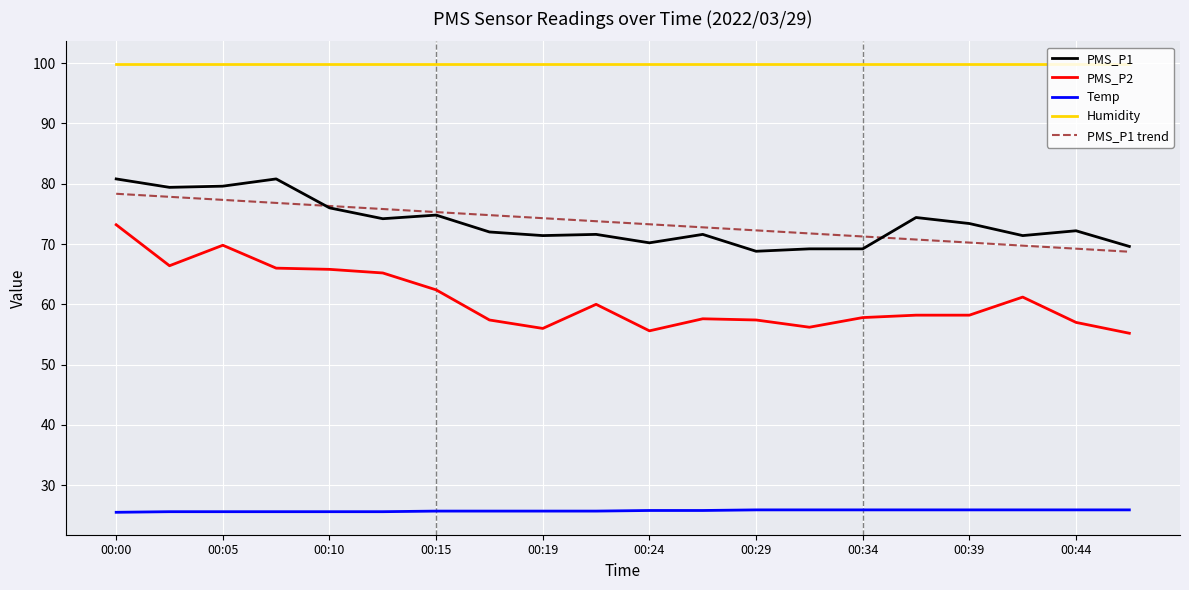

What is the maximum value shown in the chart?

99.9